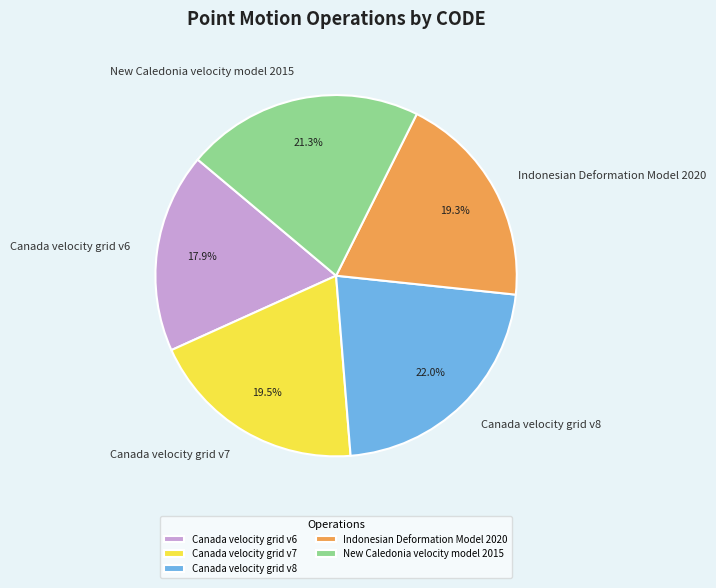

True or false: Indonesian Deformation Model 2020 accounts for 31% of the total.

False